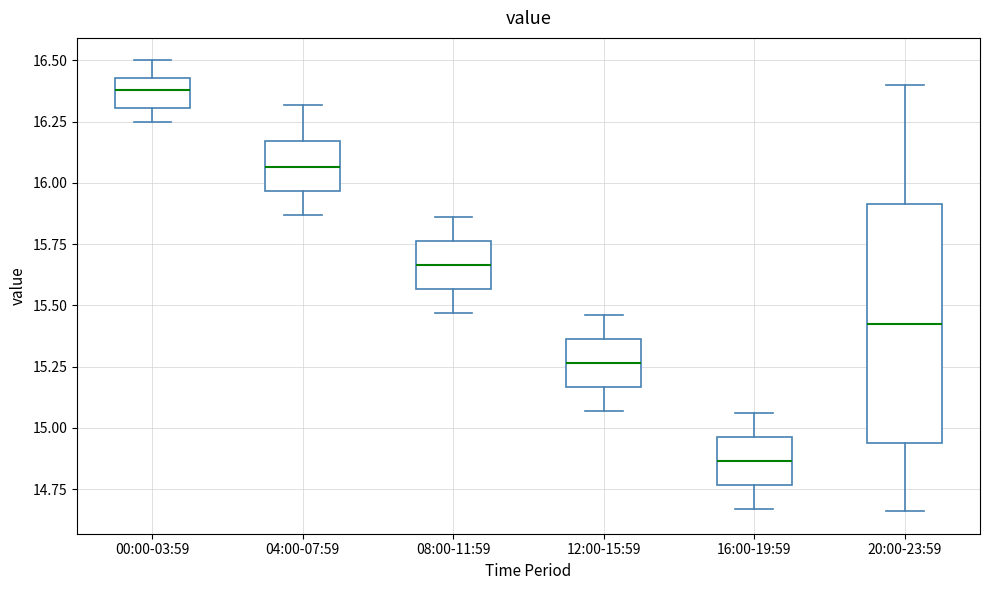

Which box's median line is the highest?

00:00-03:59